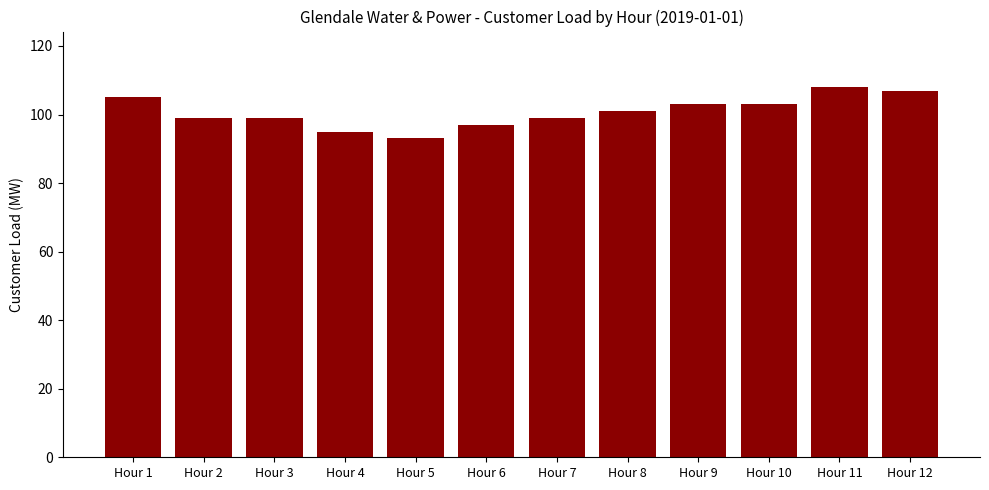

What is the greatest value displayed?

108